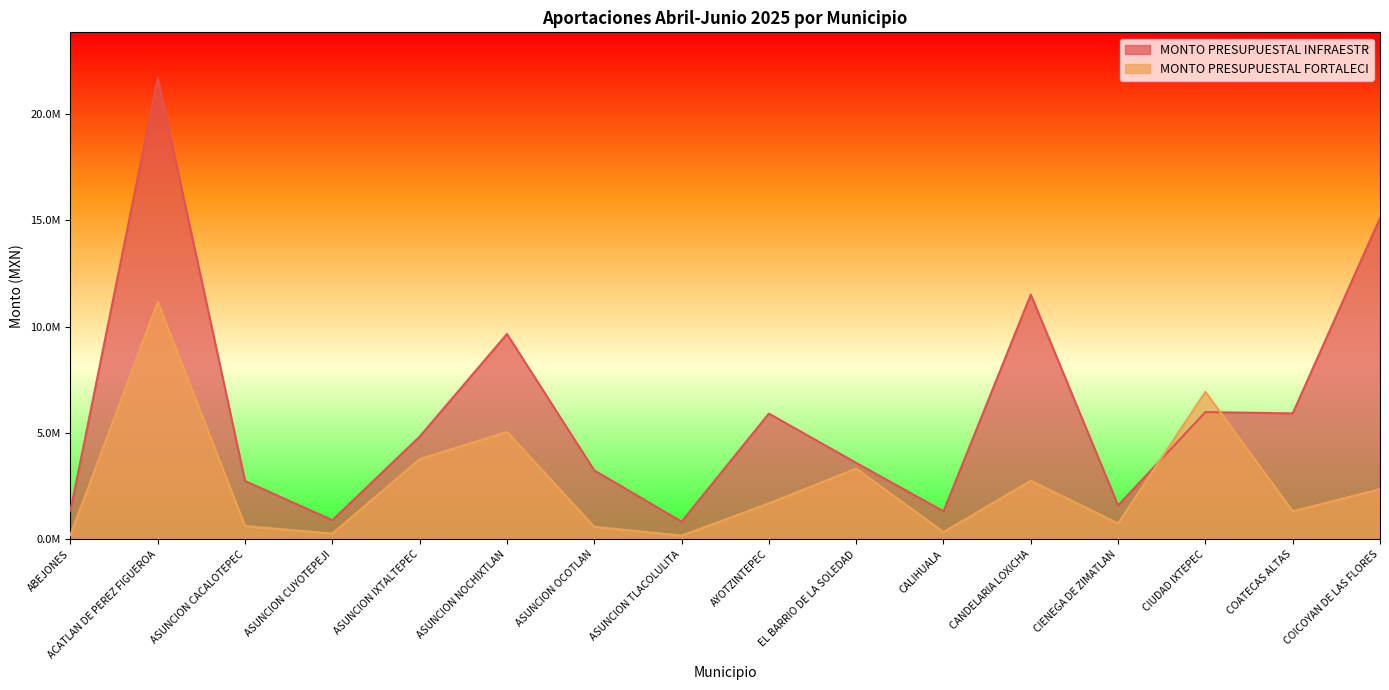

True or false: MONTO PRESUPUESTAL FORTALECI has a value of 289300.9 at COATECAS ALTAS.

False